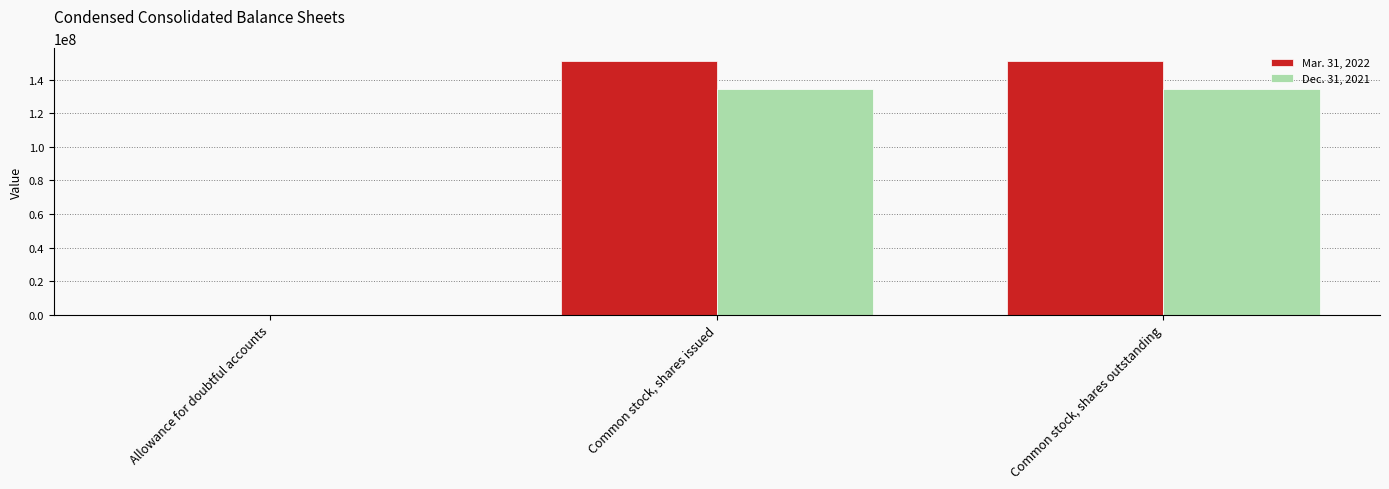

True or false: Dec. 31, 2021 has a value of 134458439 at Common stock, shares outstanding.

True